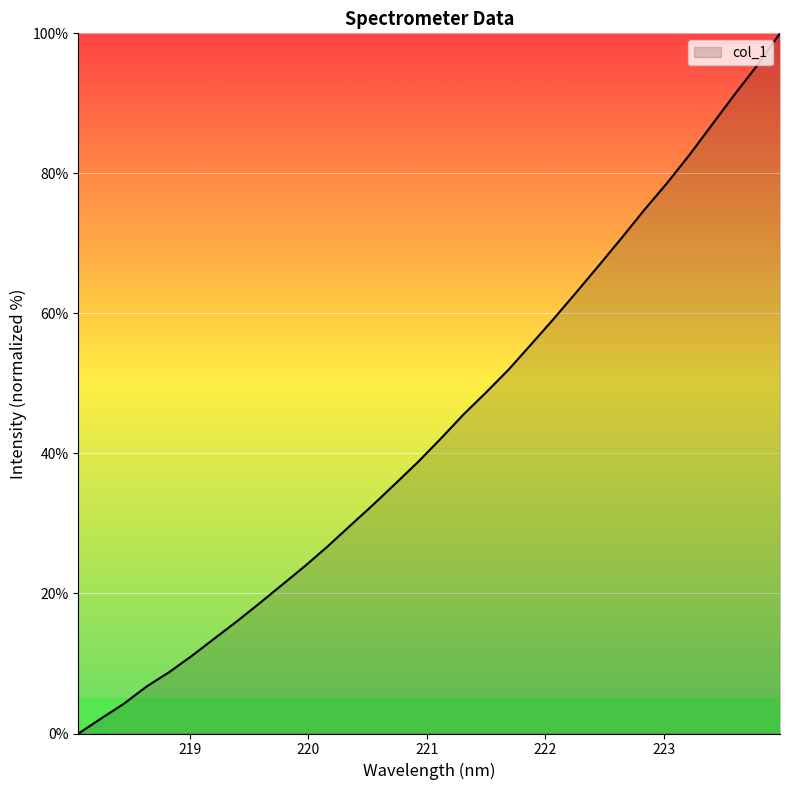

What is the difference between the maximum and minimum values?

100.0